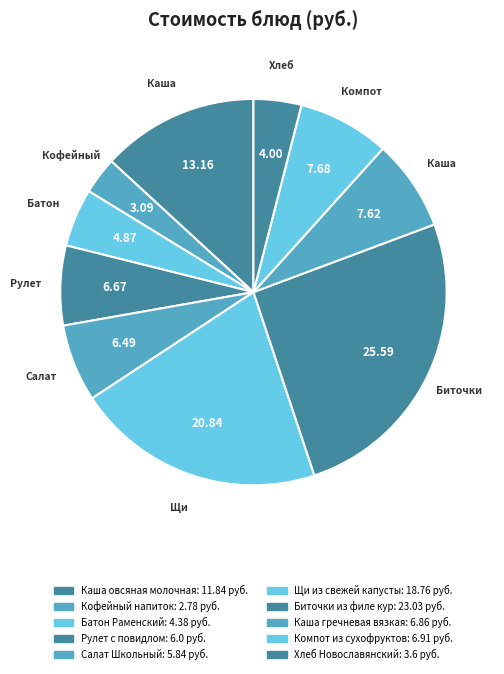

Does Щи из свежей капусты represent more than half of the total?

No